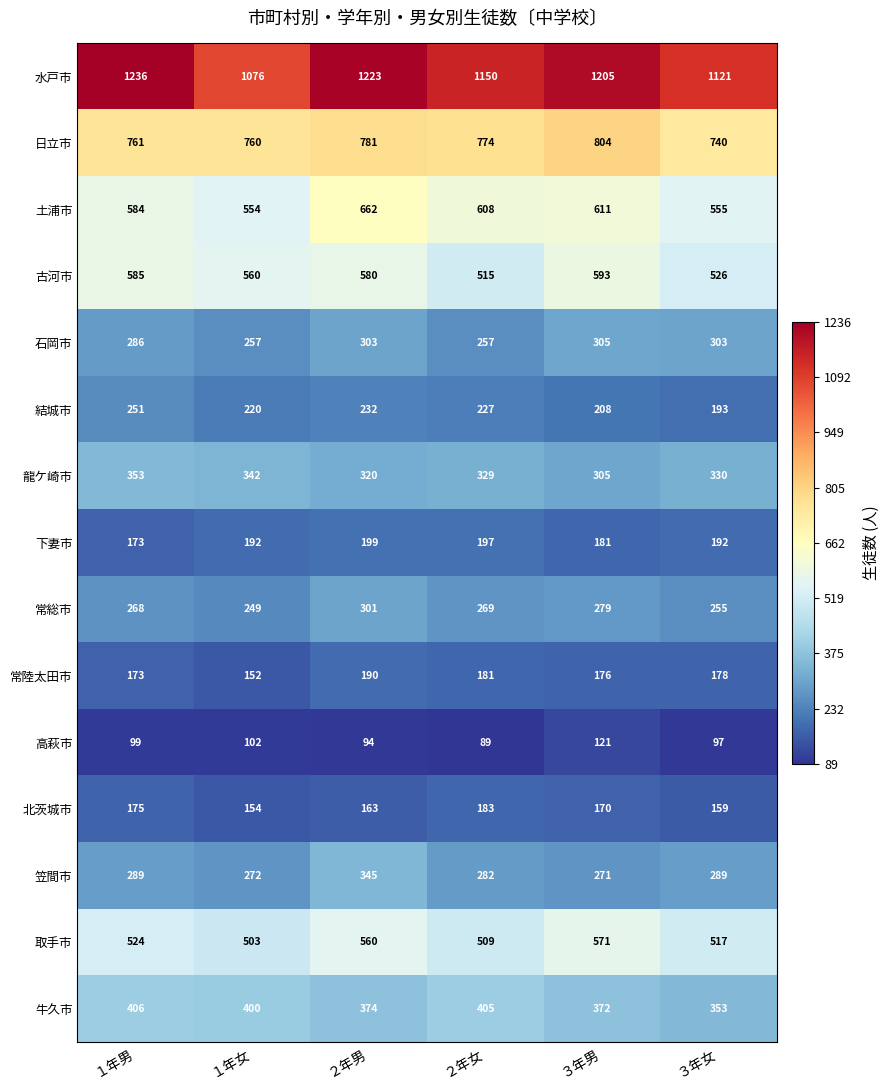

How many distinct data groups are displayed?

15